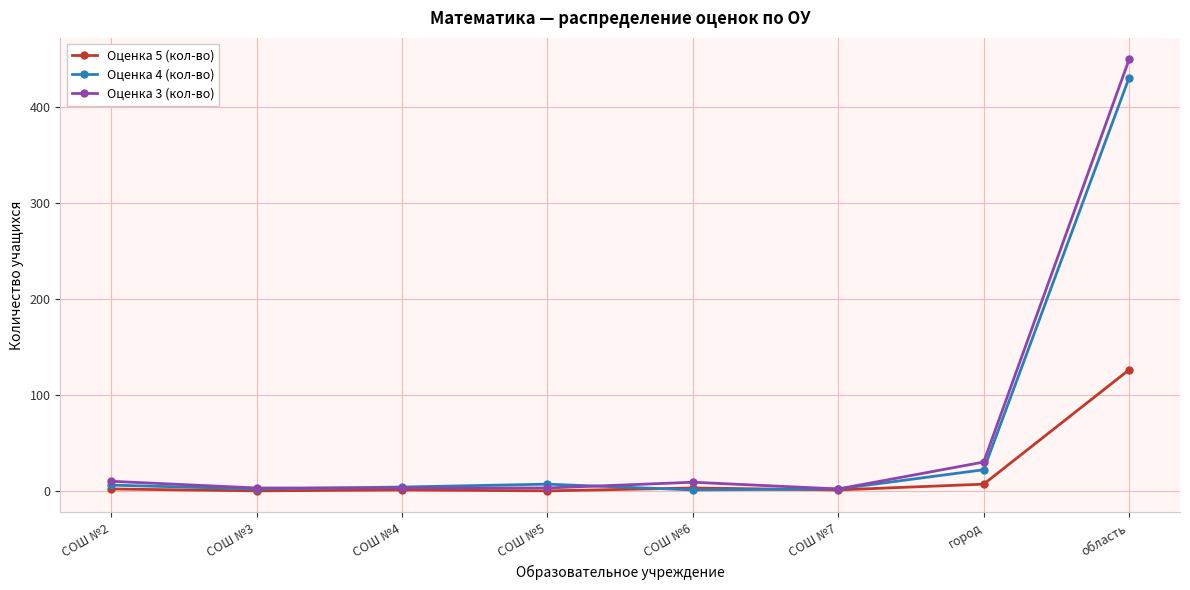

At which category is the sum across all series the highest?

область